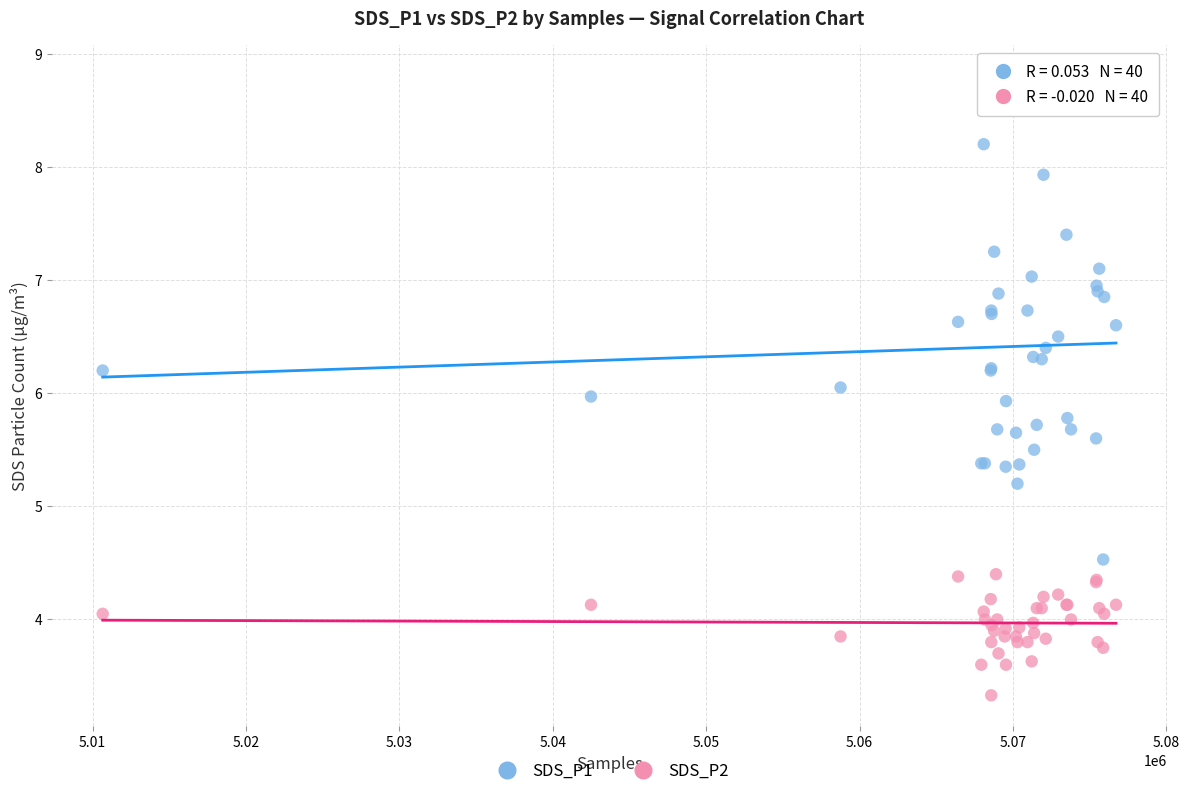

In the SDS_P2 series, what Y value is closest to 3?

3.3